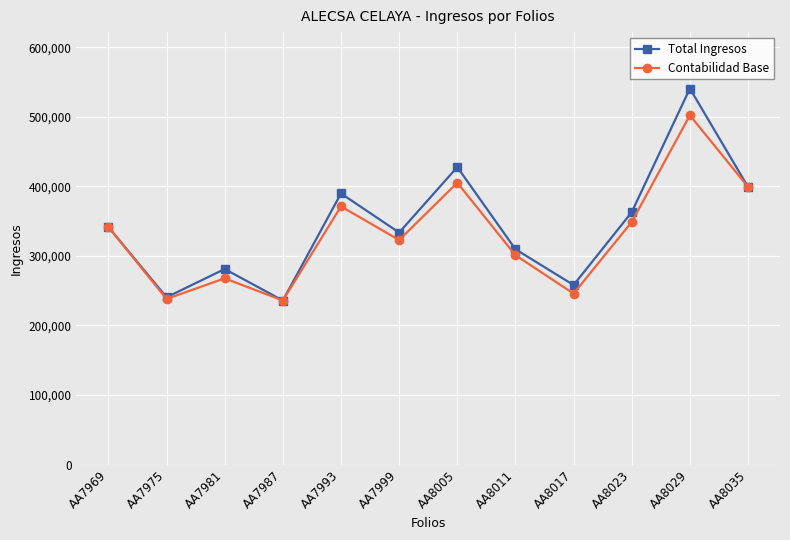

True or false: Total Ingresos has a value of 333534.5 at AA7999.

True